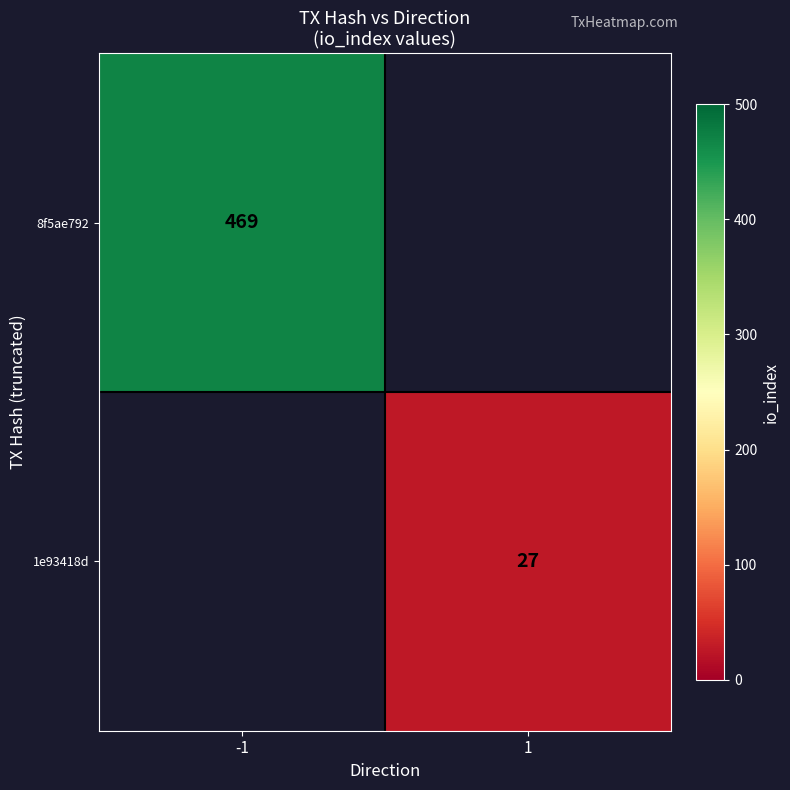

True or false: 1e93418d has a value of 27 at 1.

True